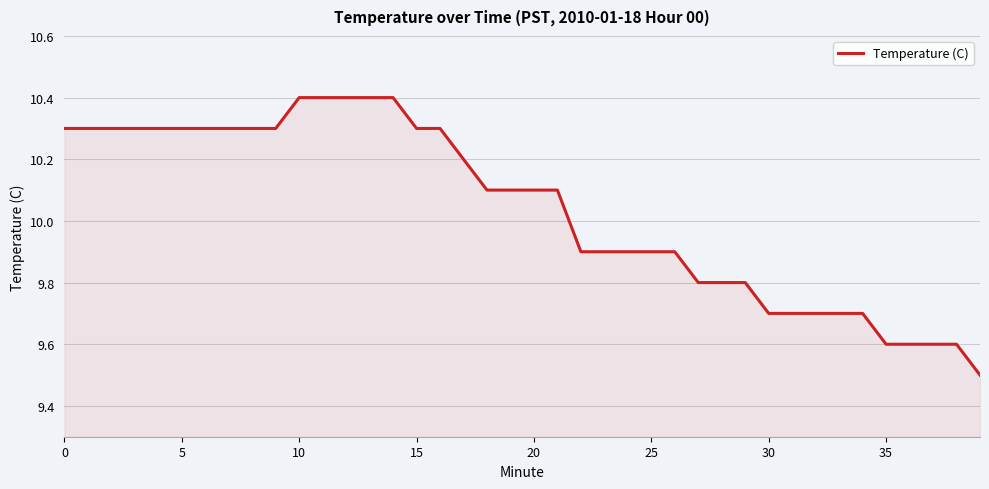

What is the smallest value displayed?

9.5